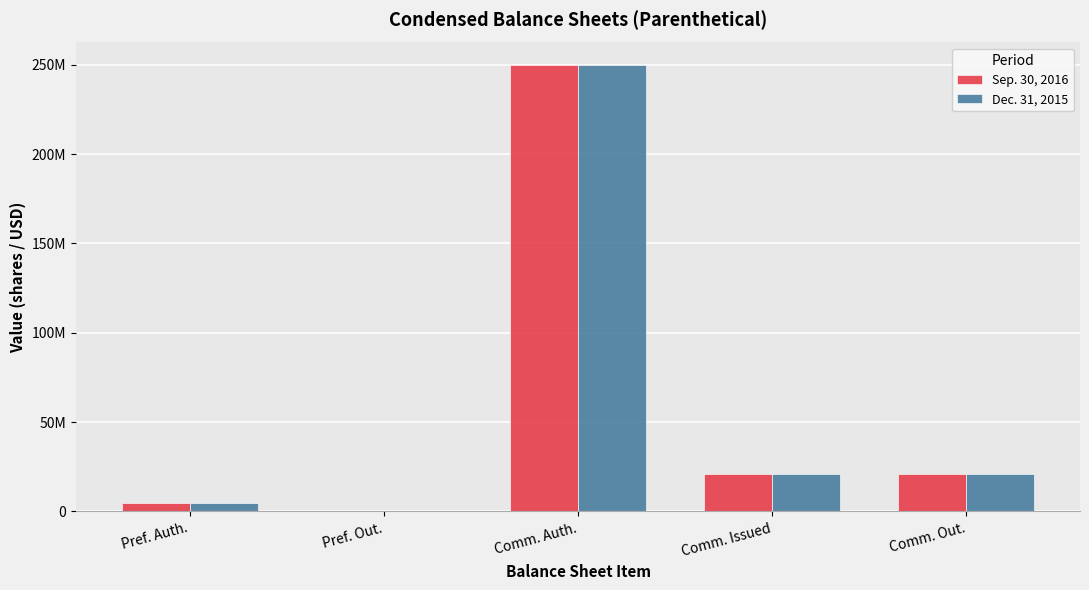

Where is Sep. 30, 2016 nearest to the value 125000000?

Comm. Issued